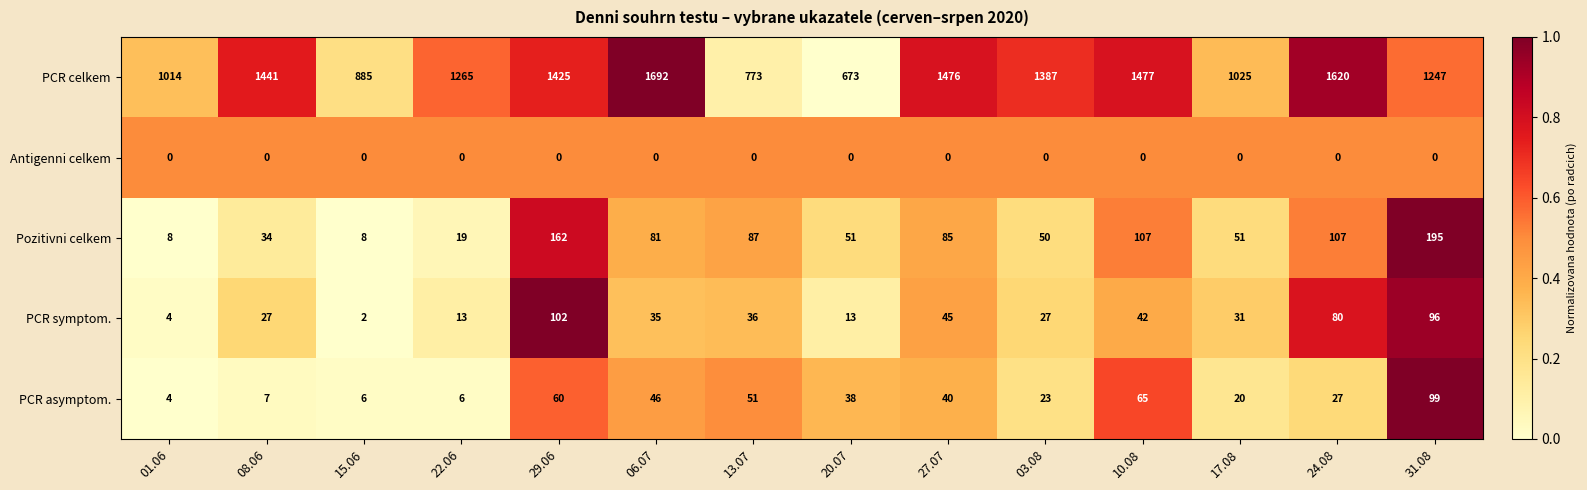

Between 27.07 and 03.08, which series saw the biggest shift?

PCR celkem